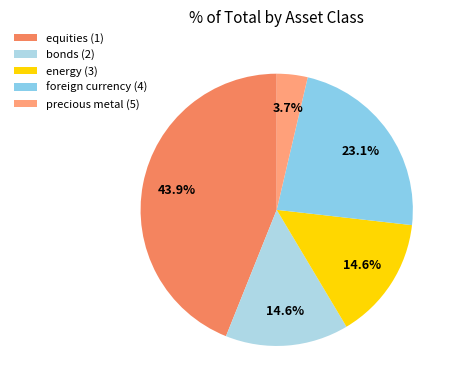

How many slices are in this pie chart?

5